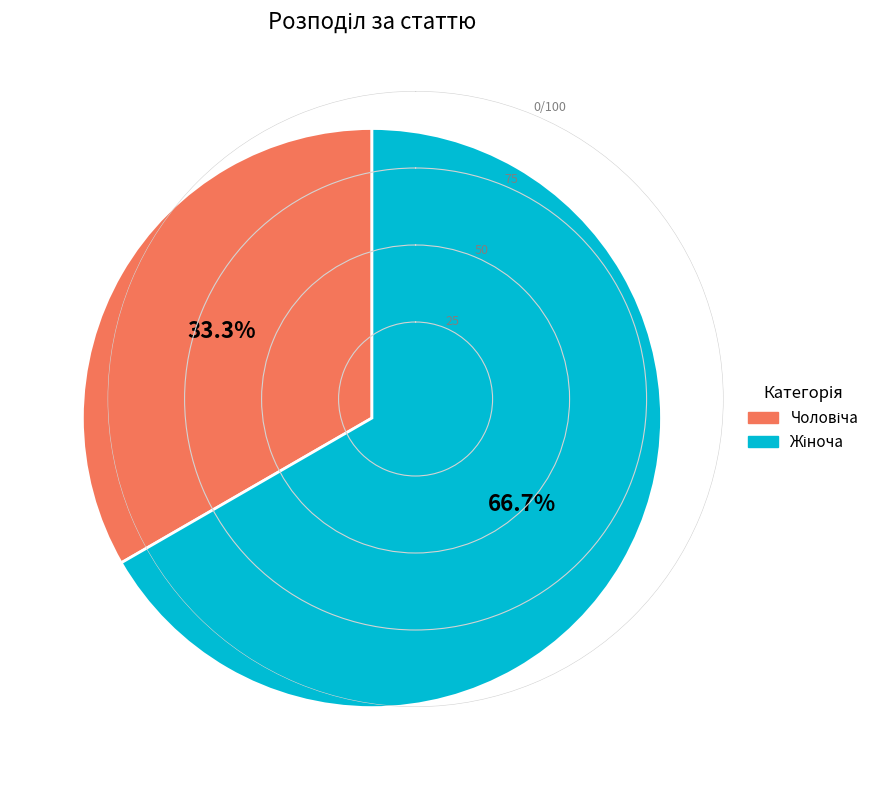

Does any single category account for the majority?

Yes